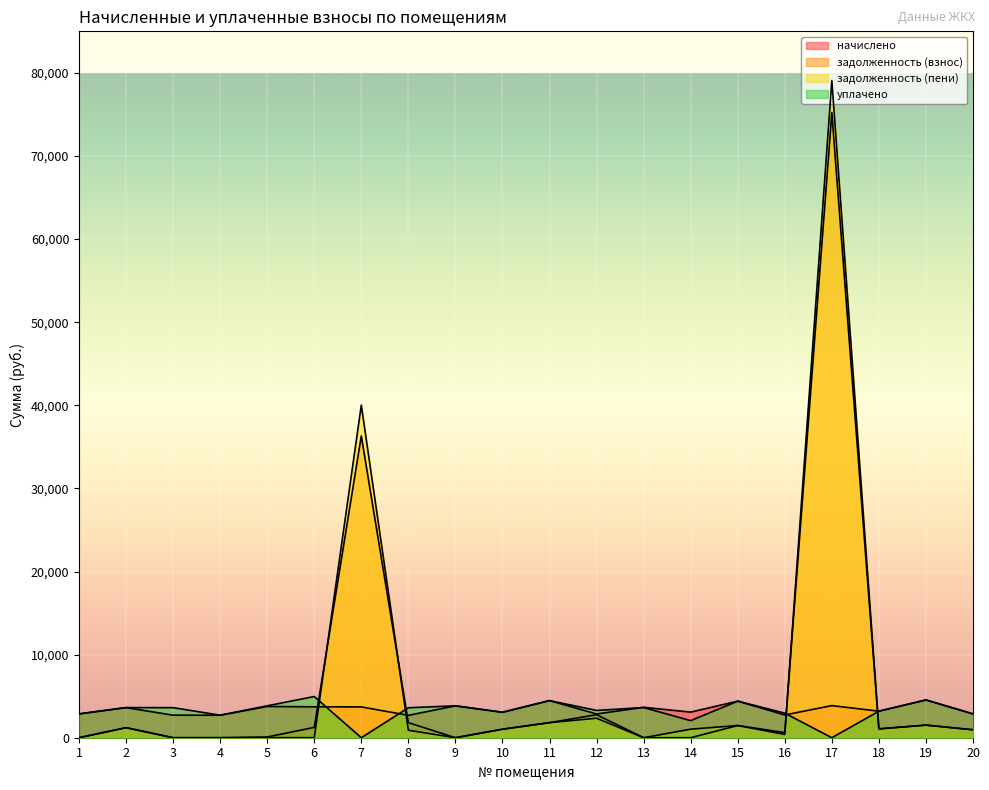

Where do задолженность (взнос) and уплачено first cross each other?

6 and 7